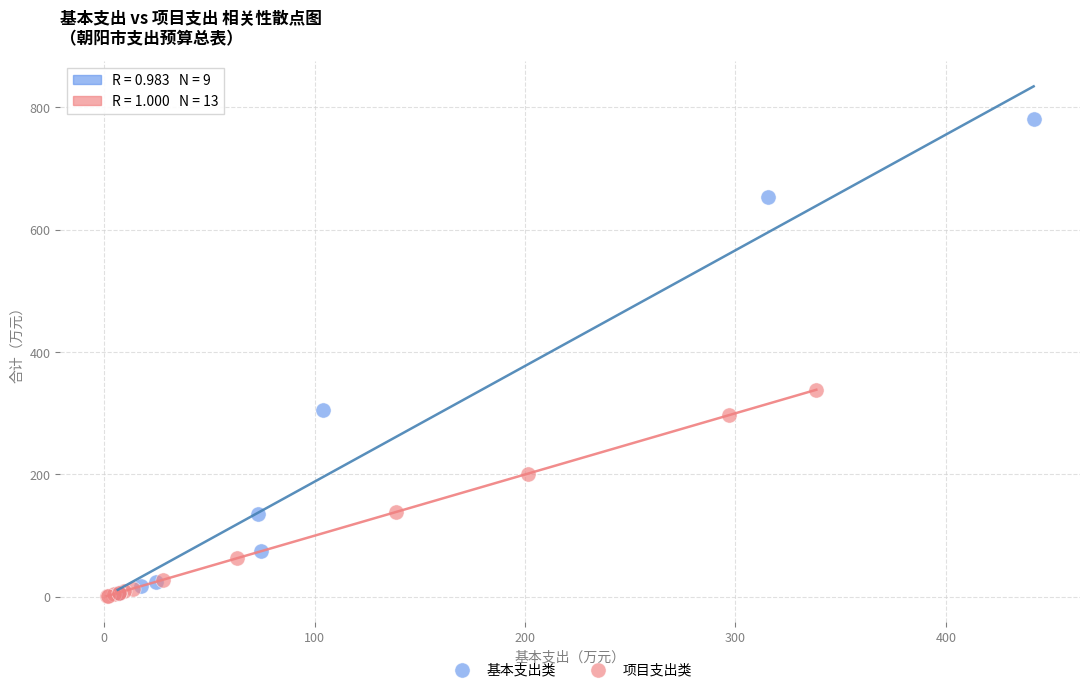

Which series contains the highest Y value?

基本支出类